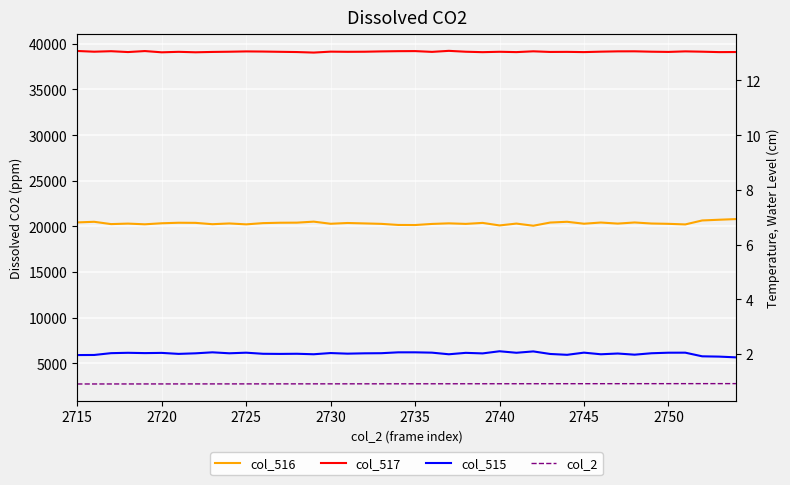

Reading left to right, what are all the values shown in this chart?

col_516: 20428	20496	20243	20297	20221	20335	20391	20379	20232	20314	20215	20350	20392	20402	20513	20280	20364	20318	20269	20150	20140	20261	20326	20266	20375	20097	20299	20064	20413	20497	20285	20415	20299	20421	20307	20272	20208	20642	20721	20793
col_517: 39222	39144	39198	39105	39214	39077	39130	39080	39118	39141	39175	39160	39132	39106	39048	39150	39132	39141	39177	39201	39210	39125	39237	39141	39093	39136	39099	39186	39117	39126	39100	39148	39182	39186	39144	39120	39180	39145	39099	39108
col_515: 5885	5895	6094	6133	6100	6123	6014	6076	6185	6080	6145	6025	6011	6027	5974	6105	6039	6076	6089	6184	6185	6149	5972	6128	6067	6302	6137	6285	6005	5912	6150	5972	6054	5928	6084	6143	6147	5748	5715	5634
col_2: 2715	2716	2717	2718	2719	2720	2721	2722	2723	2724	2725	2726	2727	2728	2729	2730	2731	2732	2733	2734	2735	2736	2737	2738	2739	2740	2741	2742	2743	2744	2745	2746	2747	2748	2749	2750	2751	2752	2753	2754